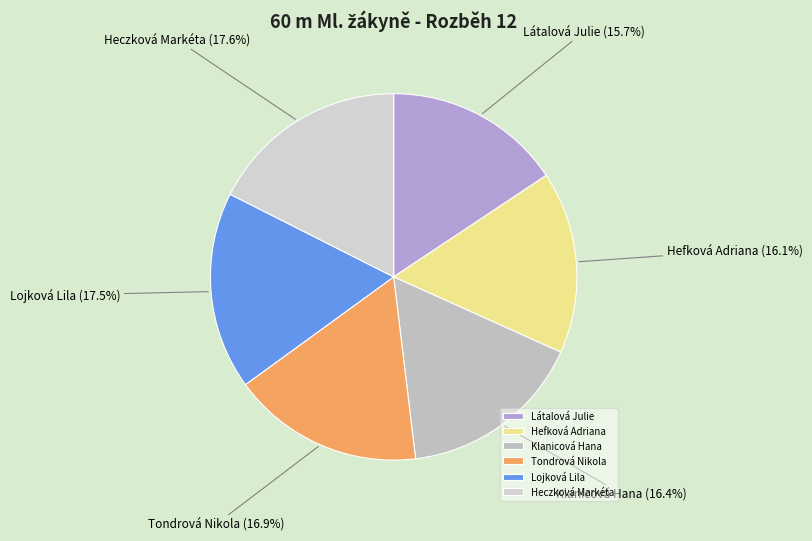

Is Látalová Julie the majority of the pie?

No